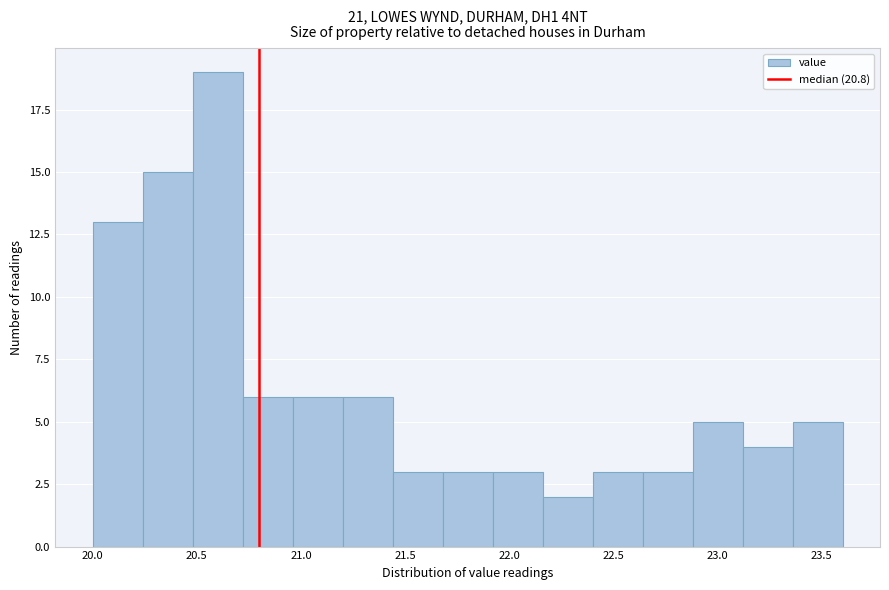

Reading left to right, list every bar in this chart as the range it spans on the x-axis followed by its height. Neither the bar edges nor the heights are printed on the chart, so give them approximately, as read against the axes.

20.00 to 20.24: 13
20.24 to 20.48: 15
20.48 to 20.72: 19
20.72 to 20.96: 6
20.96 to 21.20: 6
21.20 to 21.44: 6
21.44 to 21.68: 3
21.68 to 21.92: 3
21.92 to 22.16: 3
22.16 to 22.40: 2
22.40 to 22.64: 3
22.64 to 22.88: 3
22.88 to 23.12: 5
23.12 to 23.36: 4
23.36 to 23.60: 5